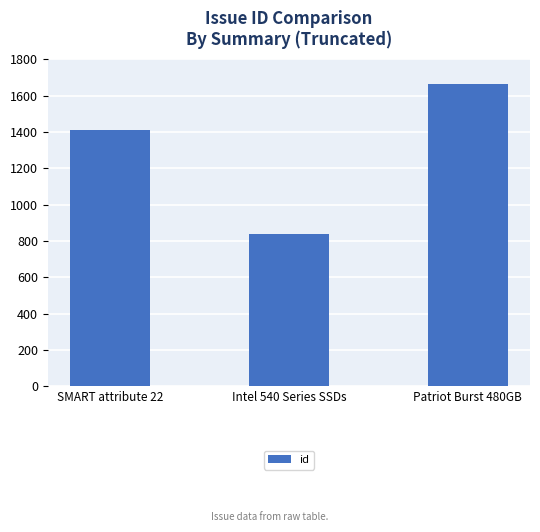

Approximately how many times larger is the value at SMART attribute 22 compared to Patriot Burst 480GB?

0.8